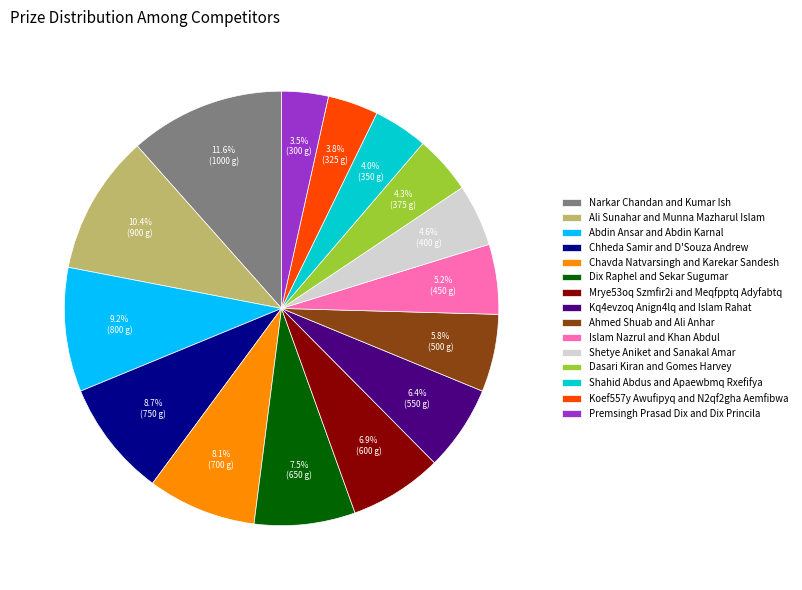

What percentage is the Ahmed Shuab and Ali Anhar slice, to the nearest percent?

6%